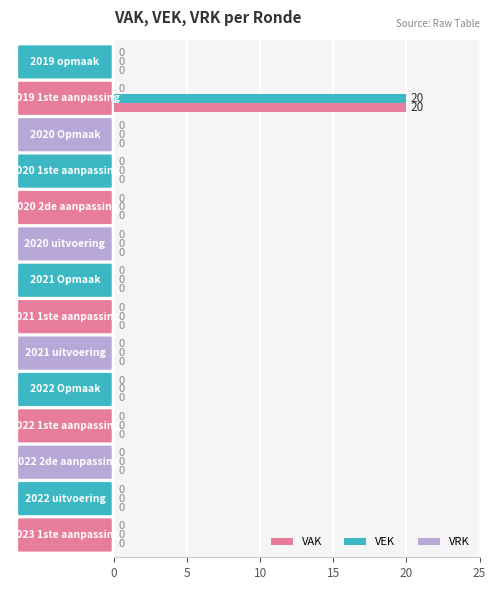

What is the maximum value shown in the chart?

20